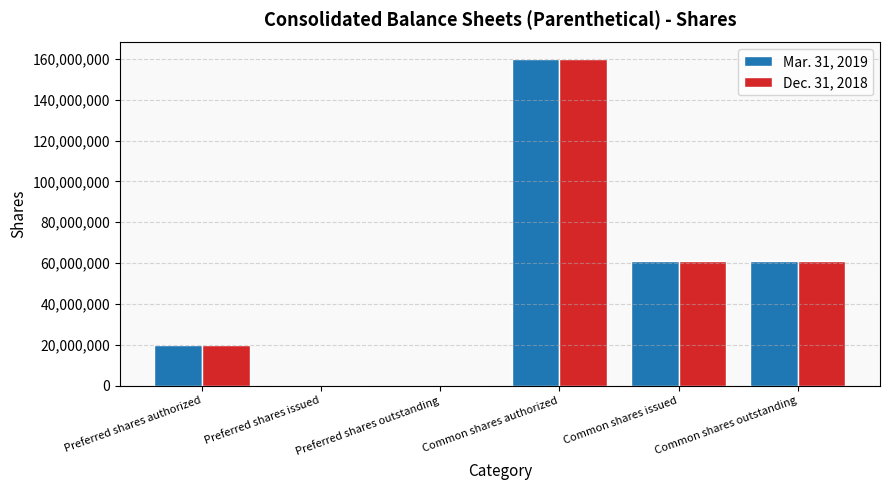

At which category does the chart reach its peak across all series?

Common shares authorized